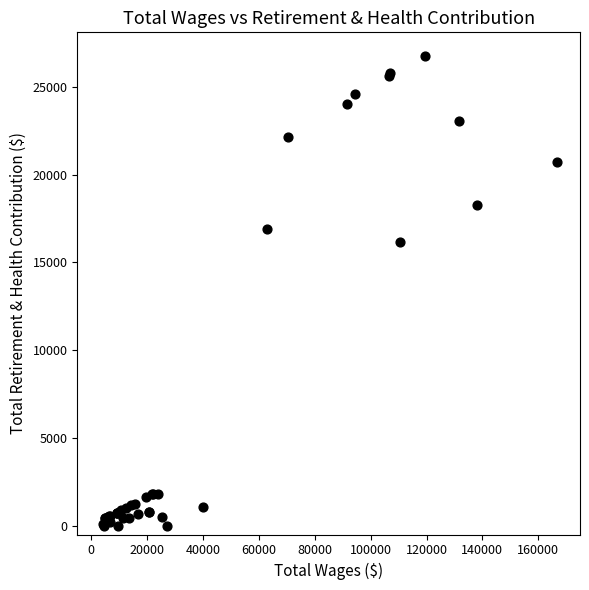

What Y value in the scatter plot is closest to 13382?

16140